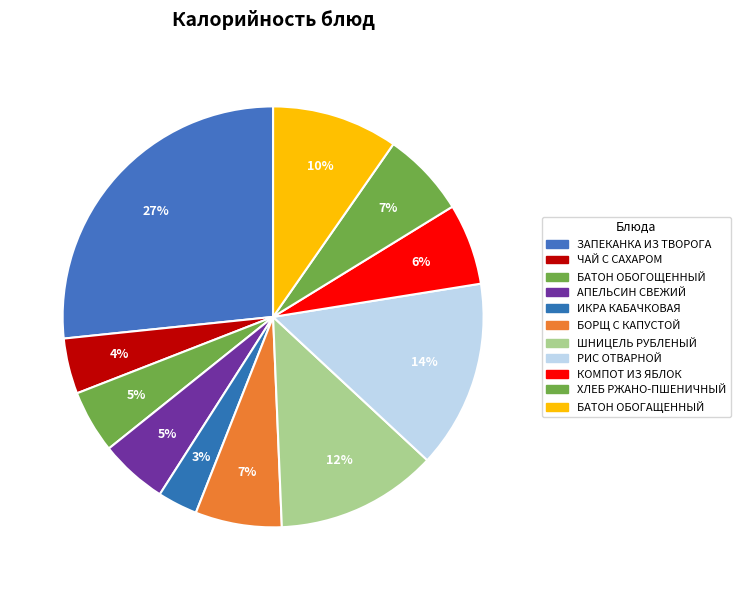

How many segments does this pie chart have?

11